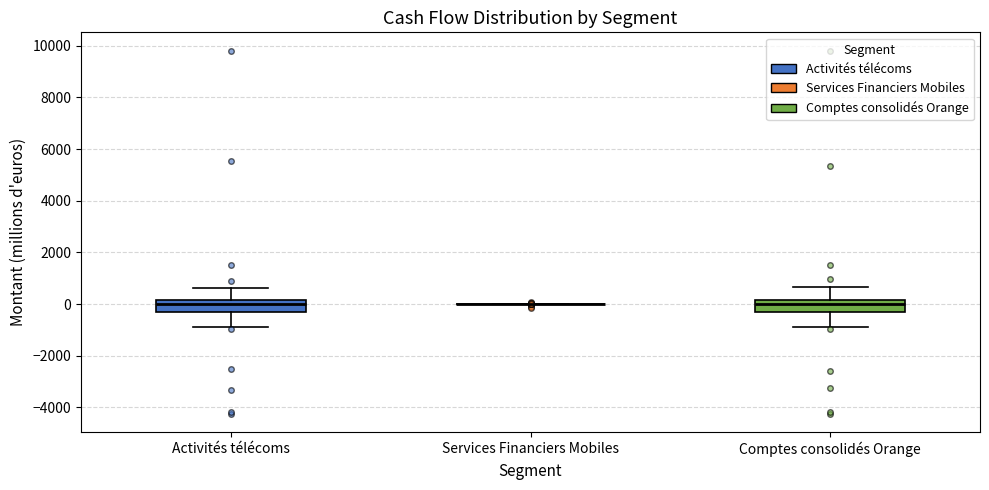

Reading left to right, transcribe this box plot: for each box, give where its median line is, the range the box spans, and where its two whiskers end, as read against the y-axis. The values are not printed on the chart, so give them approximately, as read against the axis.

Activités télécoms: median 0, box -200 to 200, whiskers -800 to 600
Services Financiers Mobiles: box collapsed to a line at 0, whiskers 0 to 0
Comptes consolidés Orange: median 0, box -200 to 200, whiskers -800 to 600